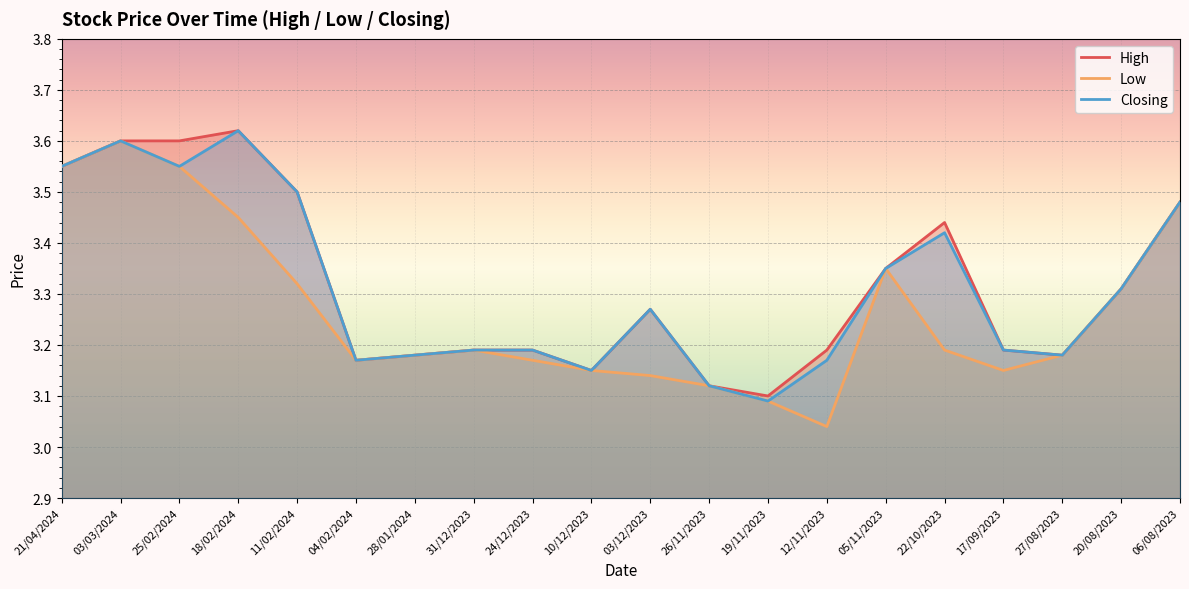

The Closing series shows 3.2 at 17/09/2023. True or false?

True